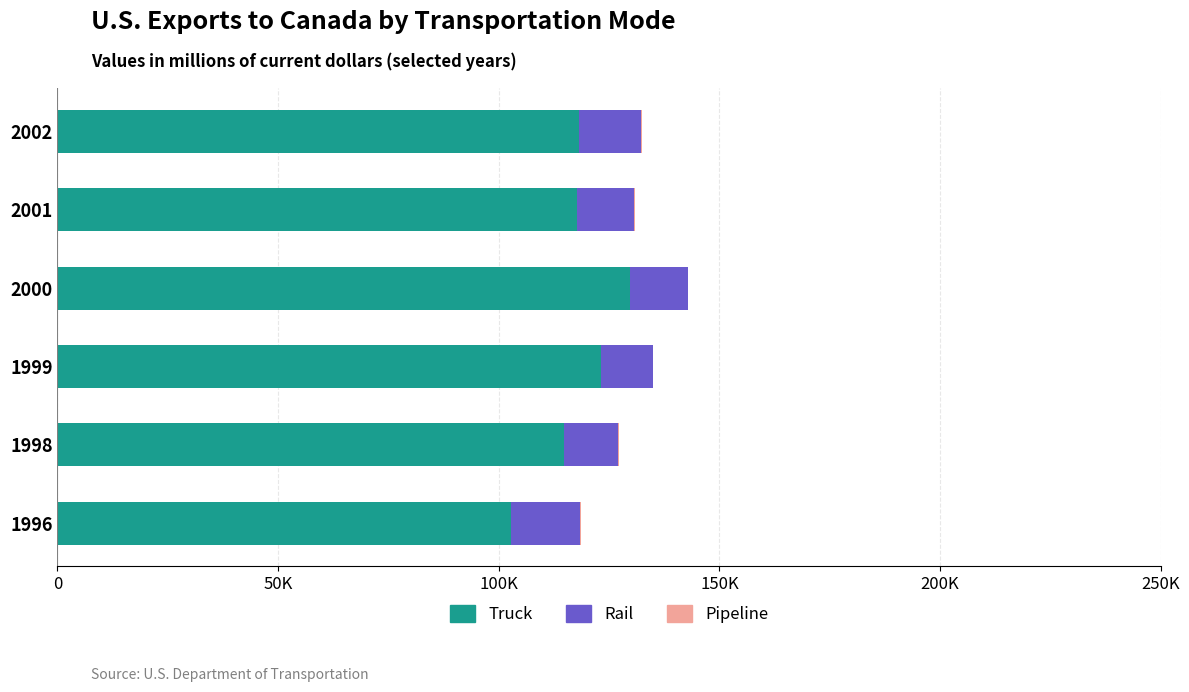

What are all the series names shown in the legend?

Truck, Rail, Pipeline